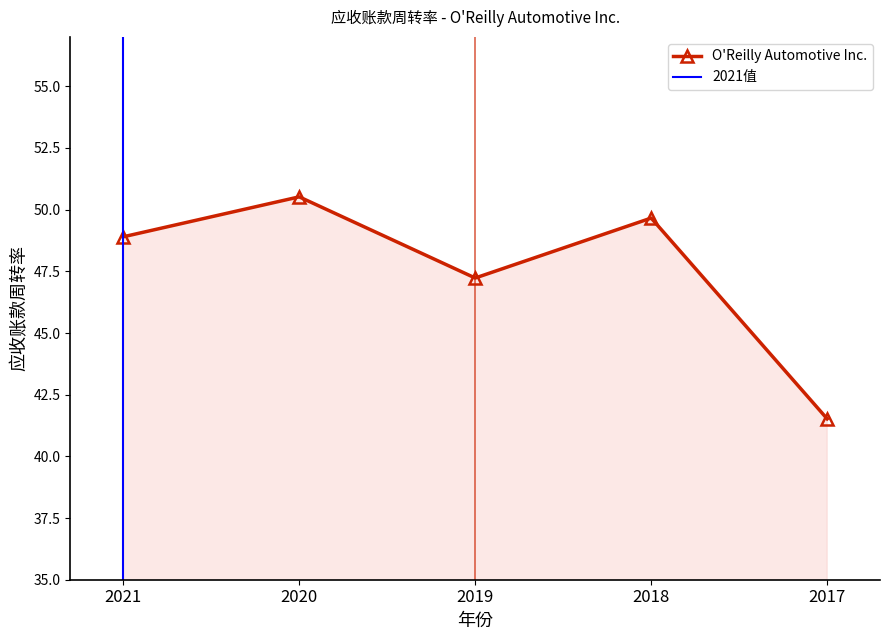

At which category does the chart reach its minimum across all series?

2017